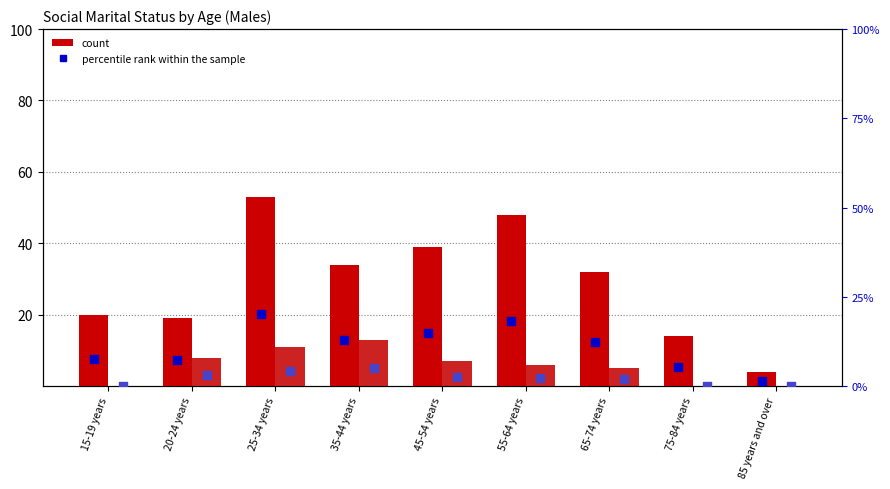

Is the value of Not married at 85 years and over greater than the value of De facto marriage at 15-19 years?

Yes